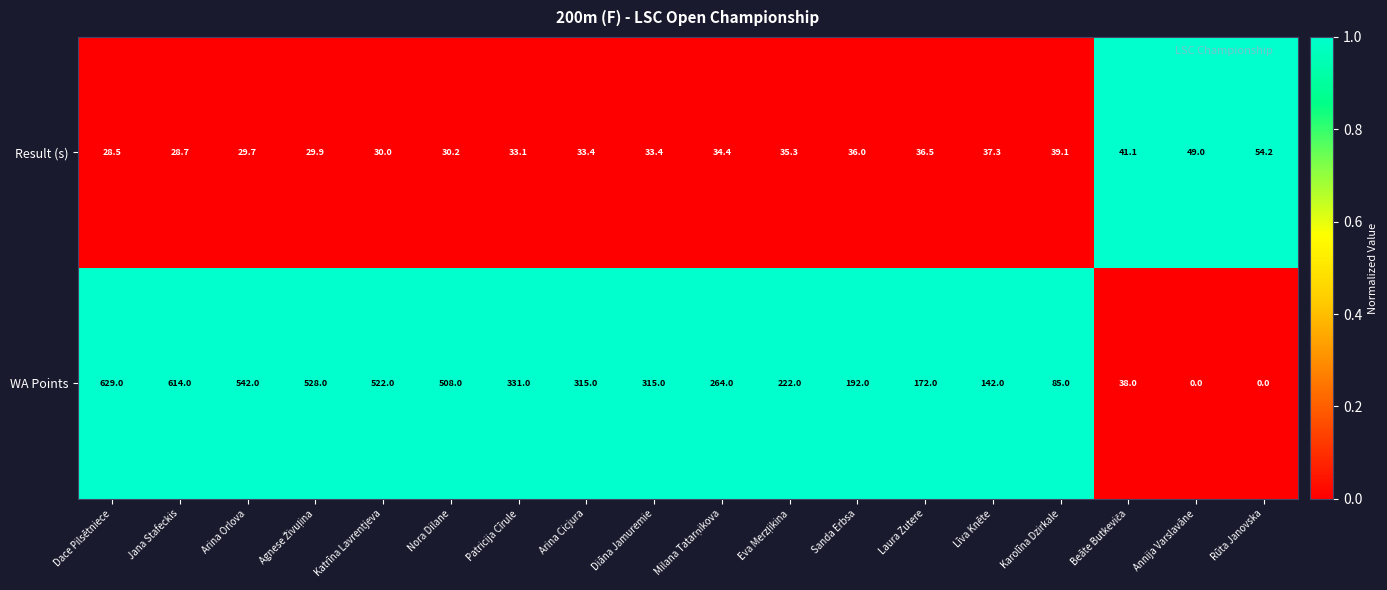

Which series changed the most between Arina Orlova and Karolīna Dzirkale?

WA Points